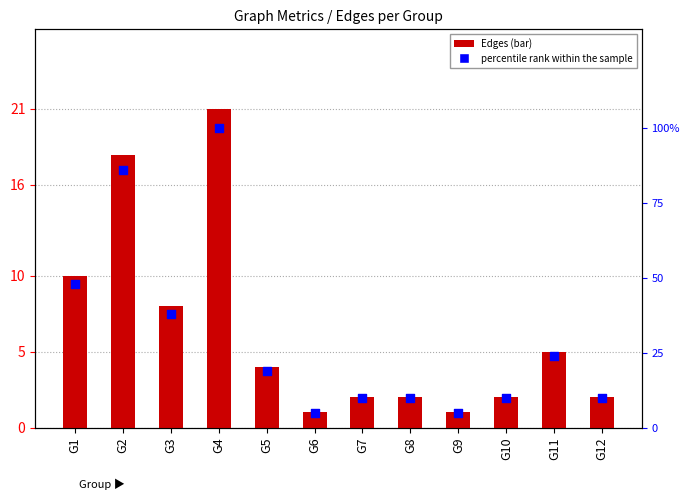

At how many categories does at least one series exceed 71?

2